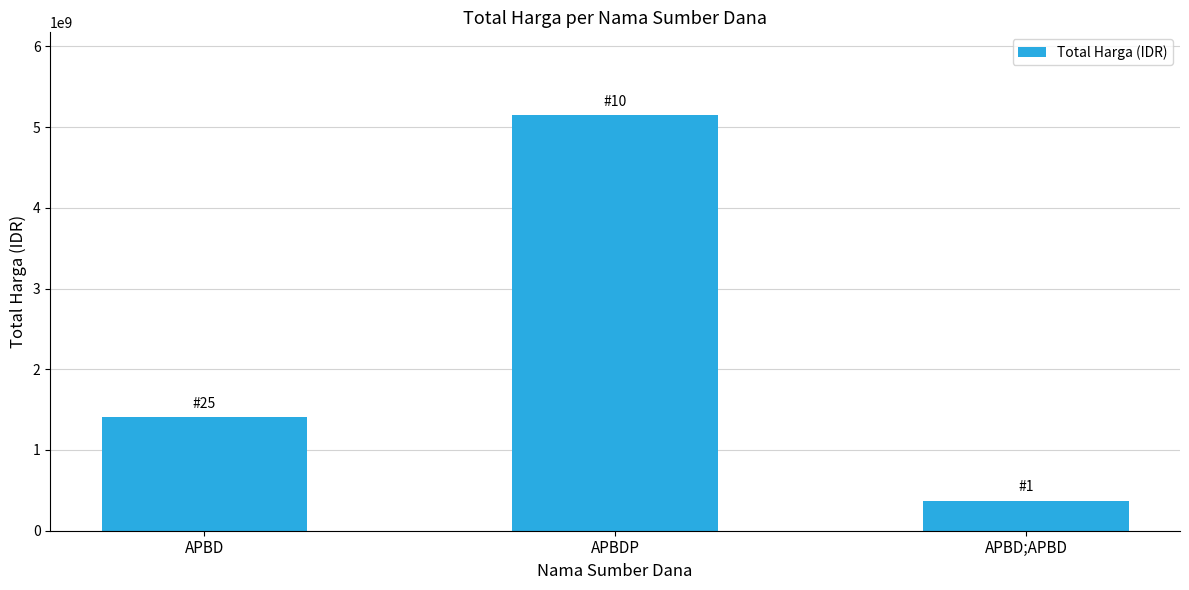

How many values are below 1403766345?

1